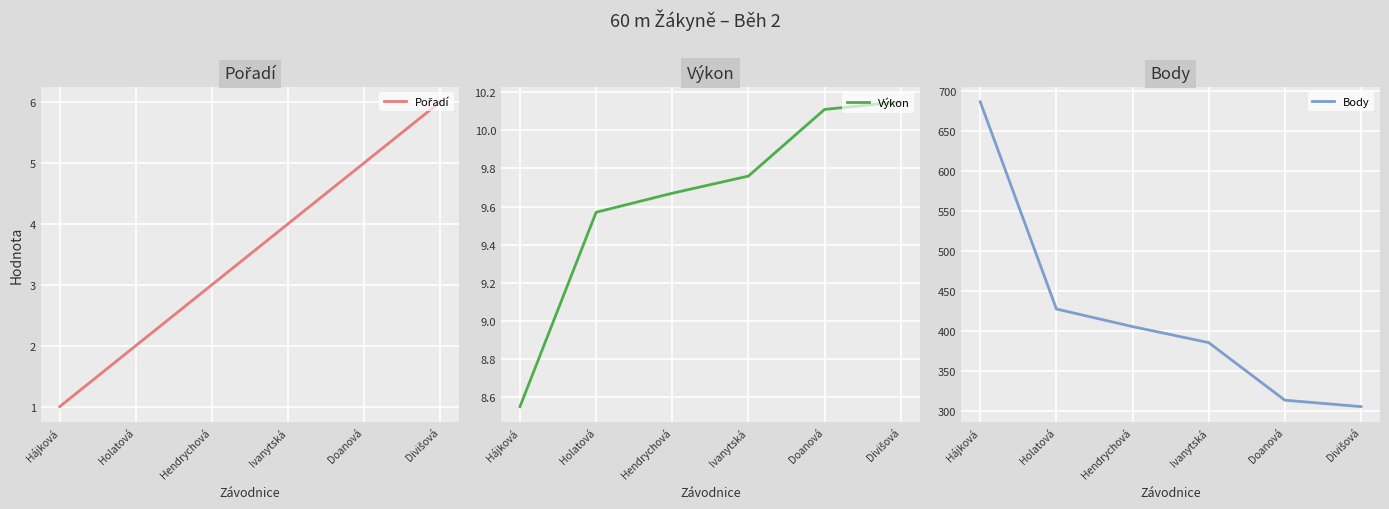

What is the total value across all series at Hájková?

696.5